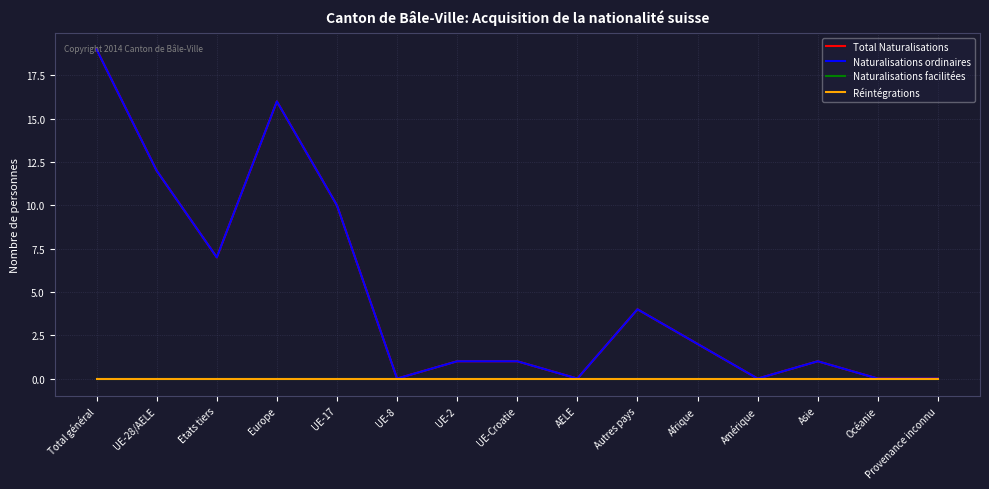

How many data points does each series have?

15